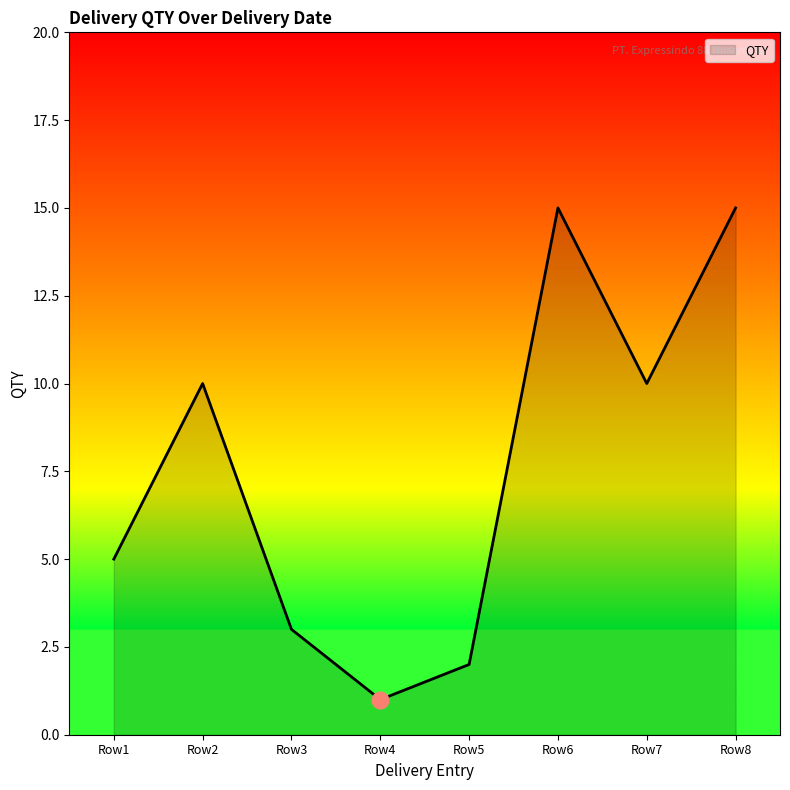

At which category does the chart reach its minimum across all series?

Row4